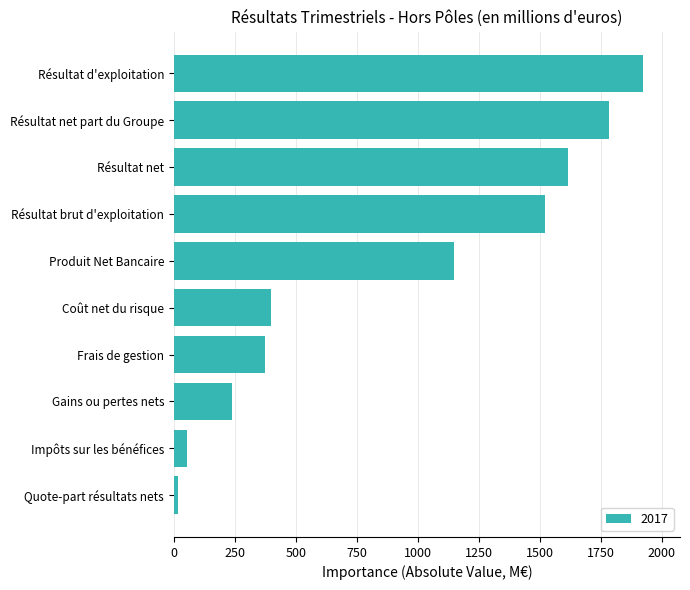

The value at Coût net du risque is 155. True or false?

False